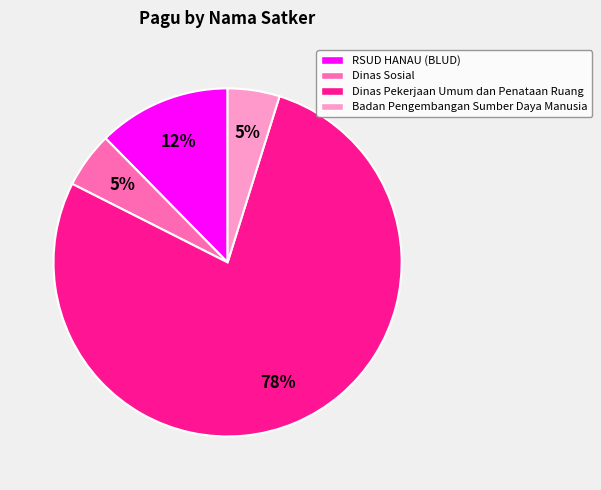

What percentage is the Badan Pengembangan Sumber Daya Manusia slice, to the nearest percent?

5%